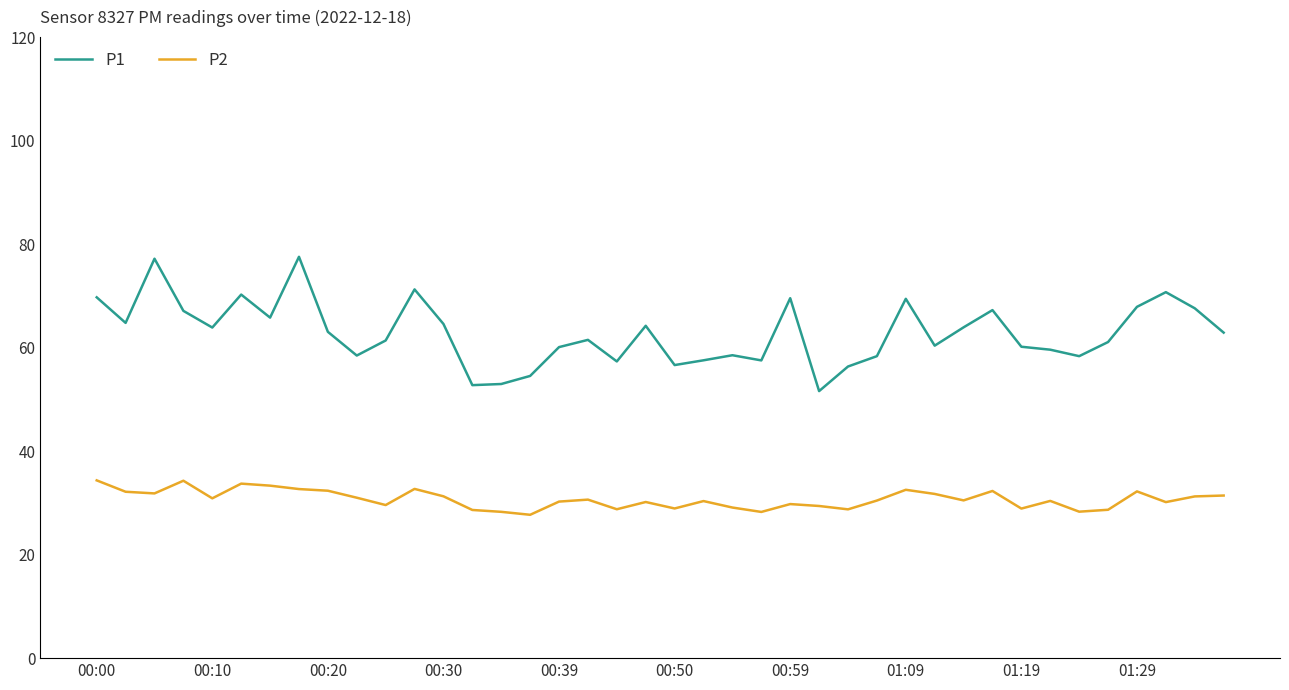

True or false: P2 and P1 intersect in this chart.

False